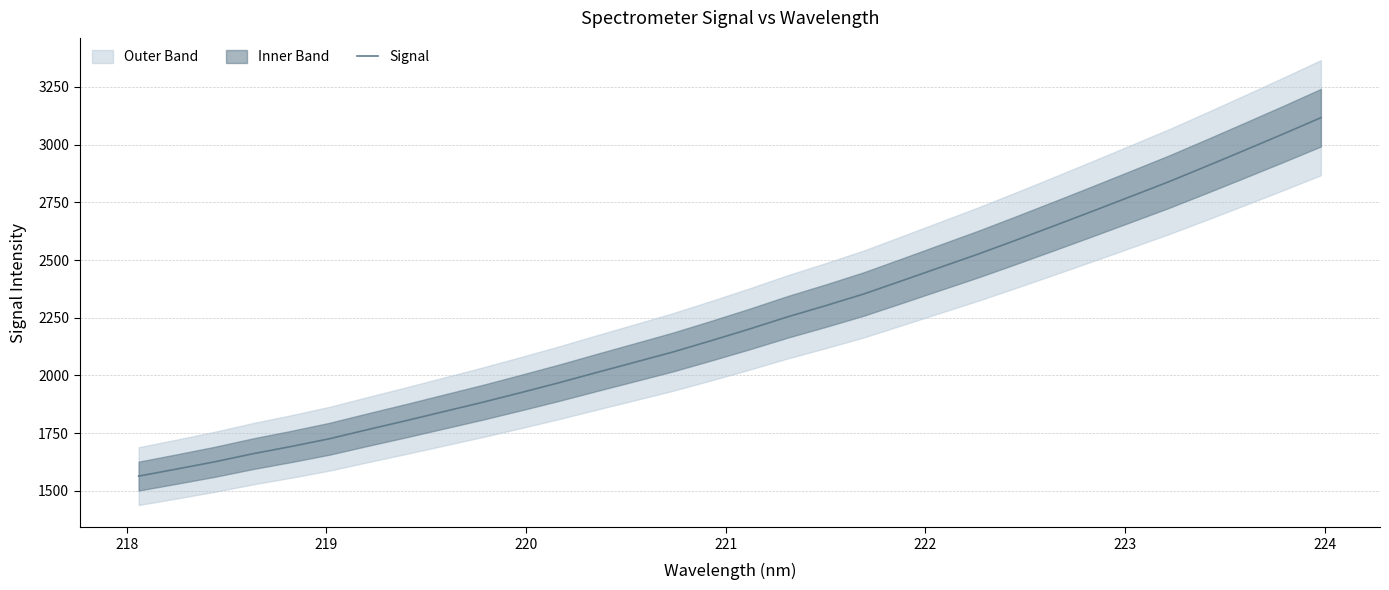

What is the highest value of the Signal series?

3116.6